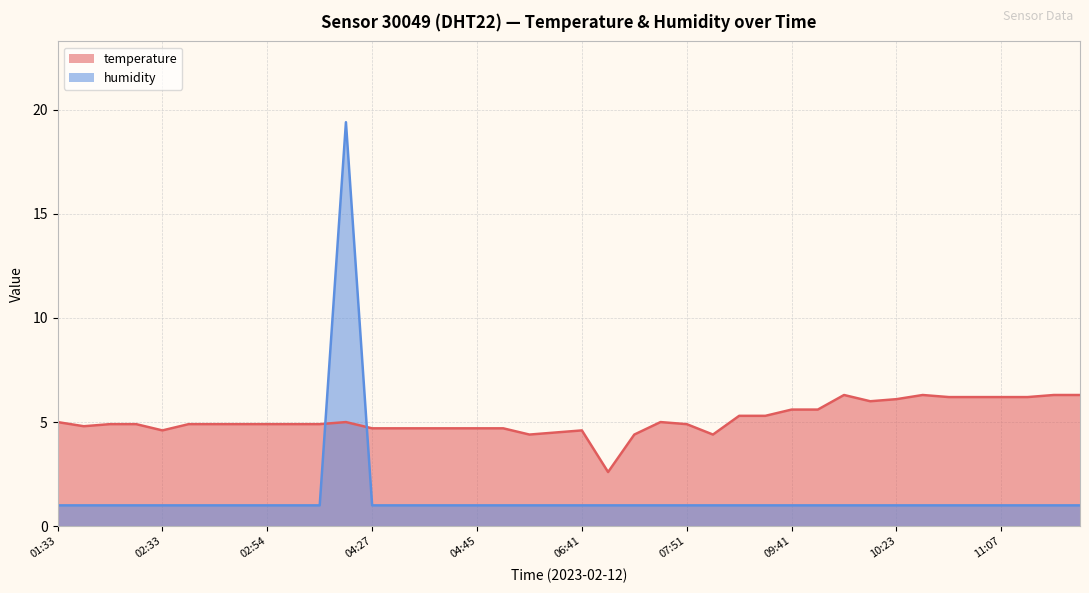

The humidity series shows 1.0 at 02:38. True or false?

True